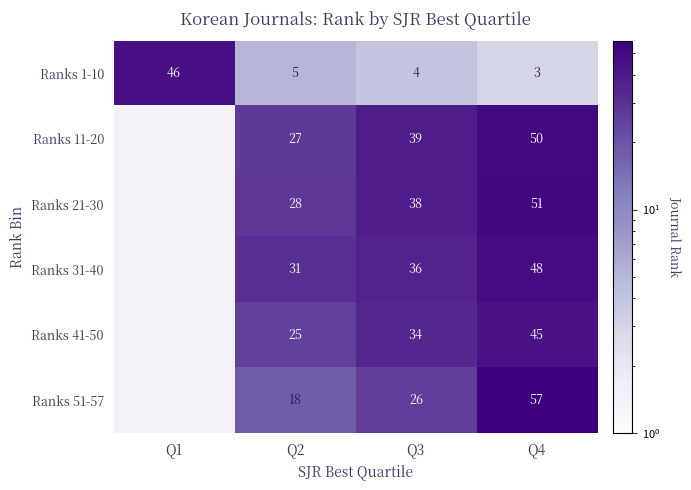

Is the value of Ranks 31-40 at Q3 greater than the value of Ranks 1-10 at Q3?

Yes